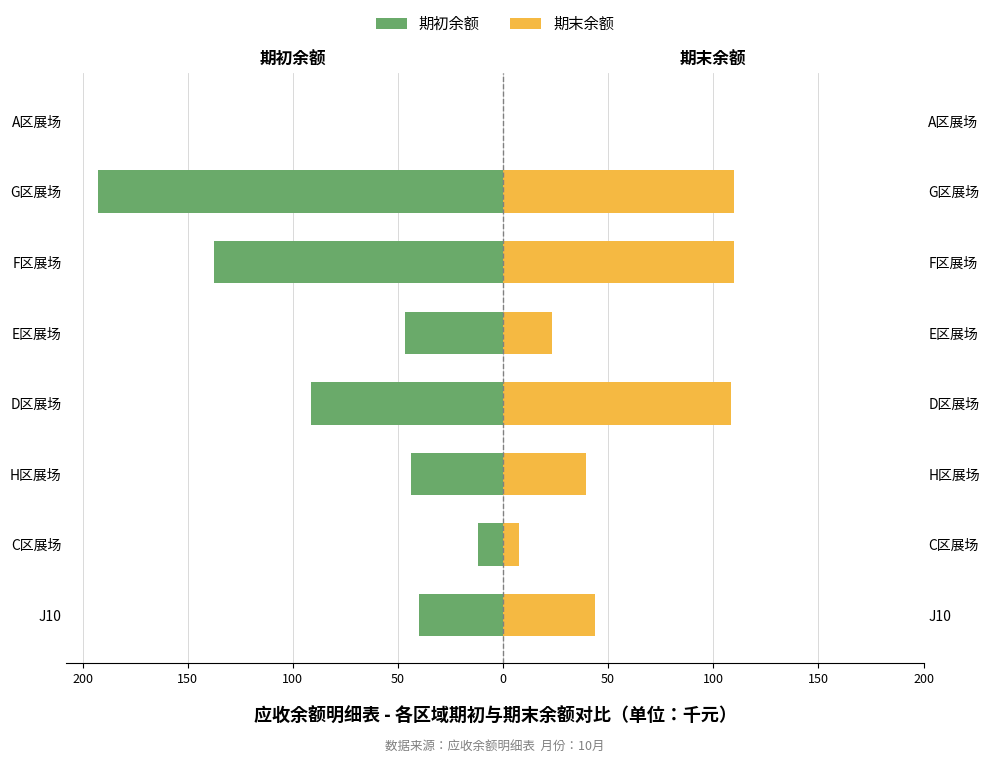

True or false: 期末余额 has a value of 8.2 at E区展场.

False